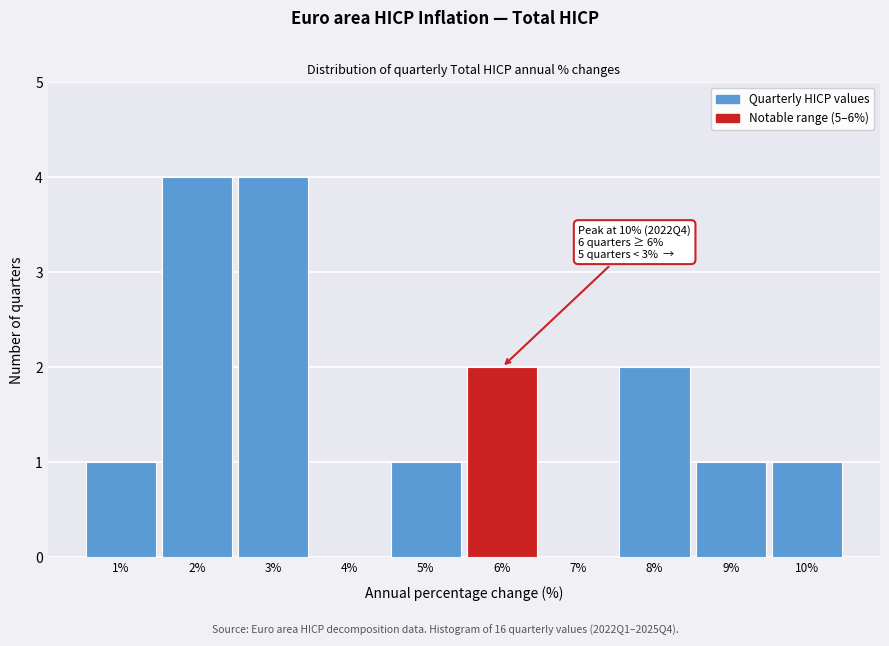

Reading left to right, list all the values displayed in this chart.

1%=1	2%=4	3%=4	4%=0	5%=1	6%=2	7%=0	8%=2	9%=1	10%=1